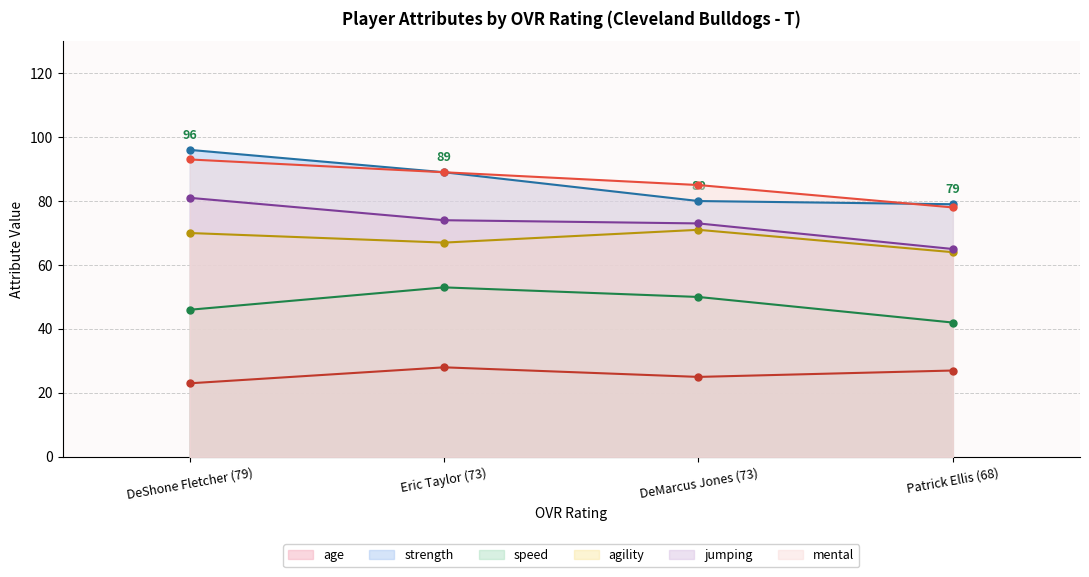

Where is the first local maximum for age?

Eric Taylor (73)